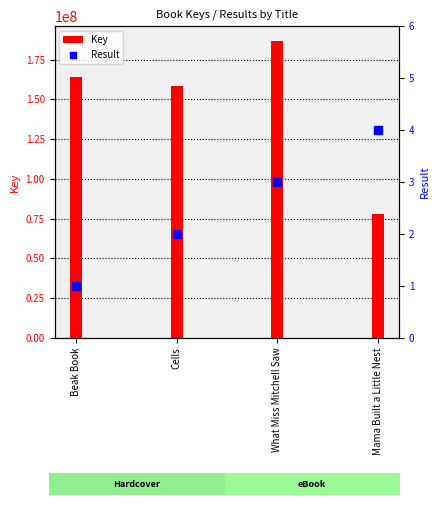

What is the total value across all series at What Miss Mitchell Saw?

186671144